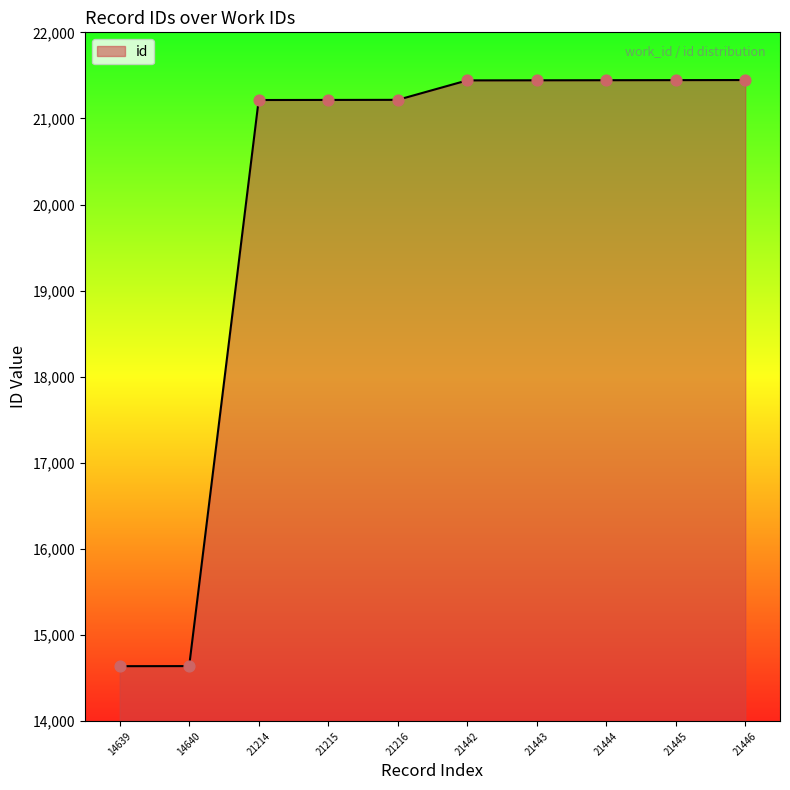

Approximately how many times larger is the value at 21442 compared to 21446?

1.0